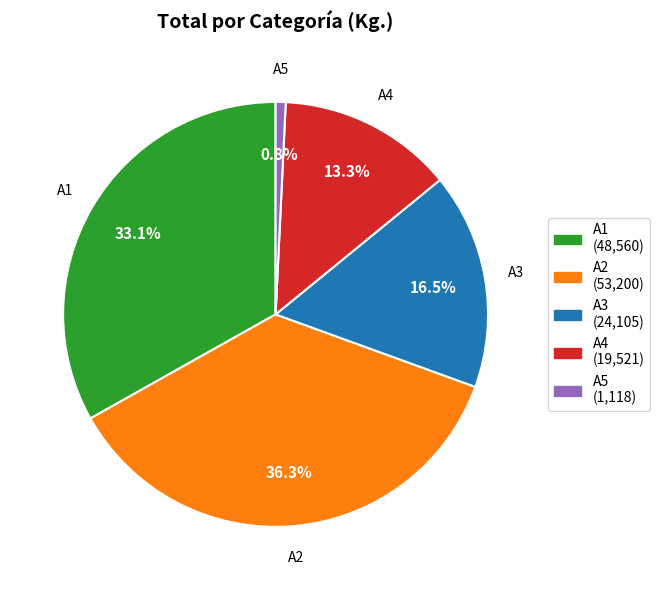

To the nearest percent, what percentage of the pie is A2?

36%